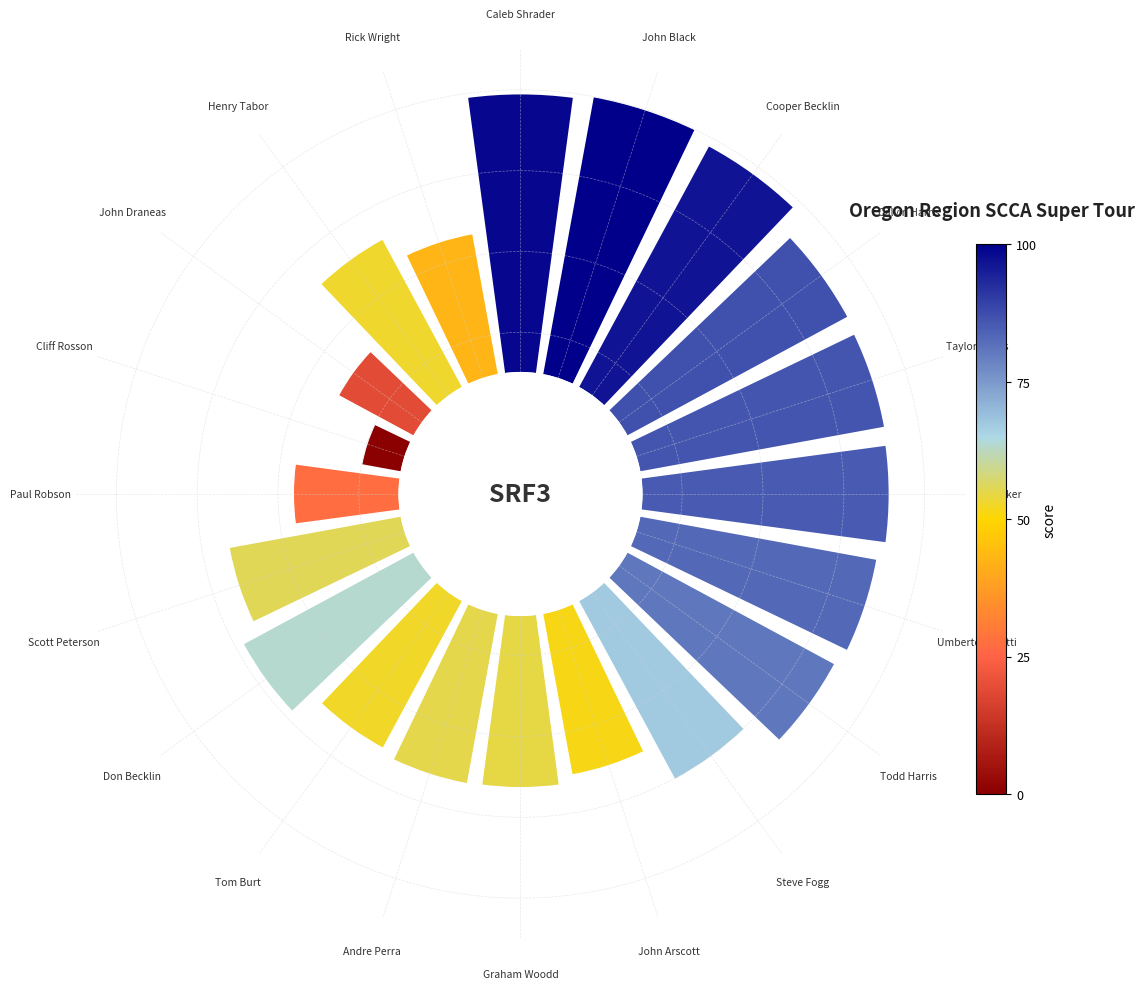

How many slices are in this pie chart?

20